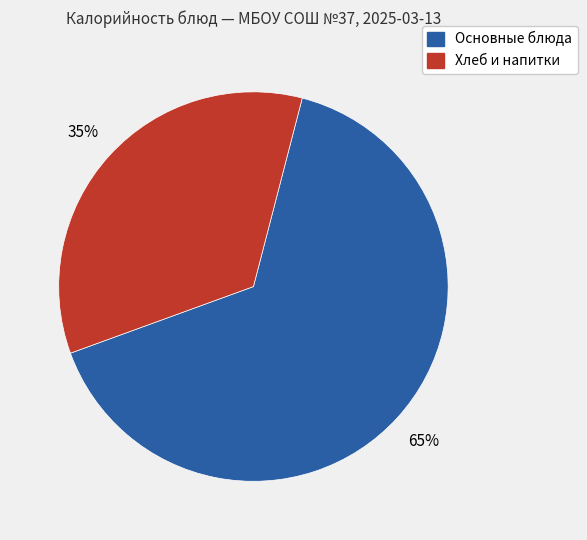

Is there any slice that represents more than half of the pie?

Yes